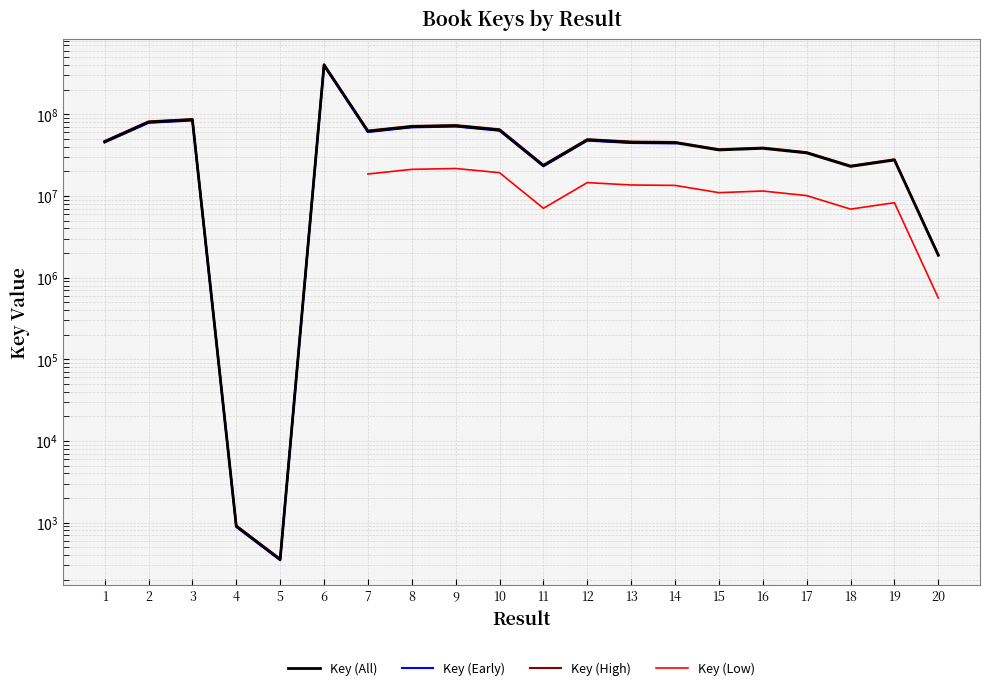

Count the number of categories in the chart.

20